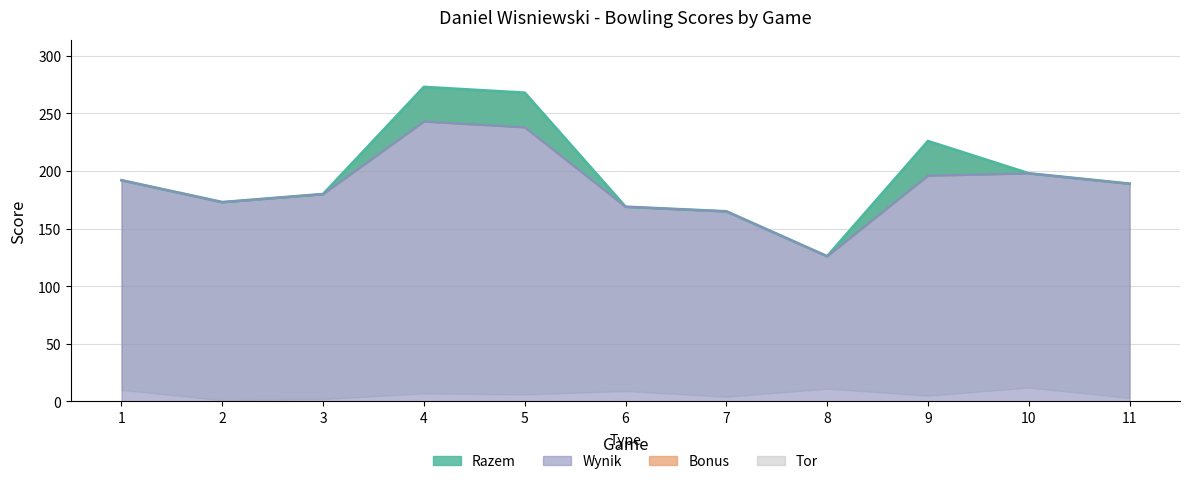

Where does the Wynik series first go above 189?

1